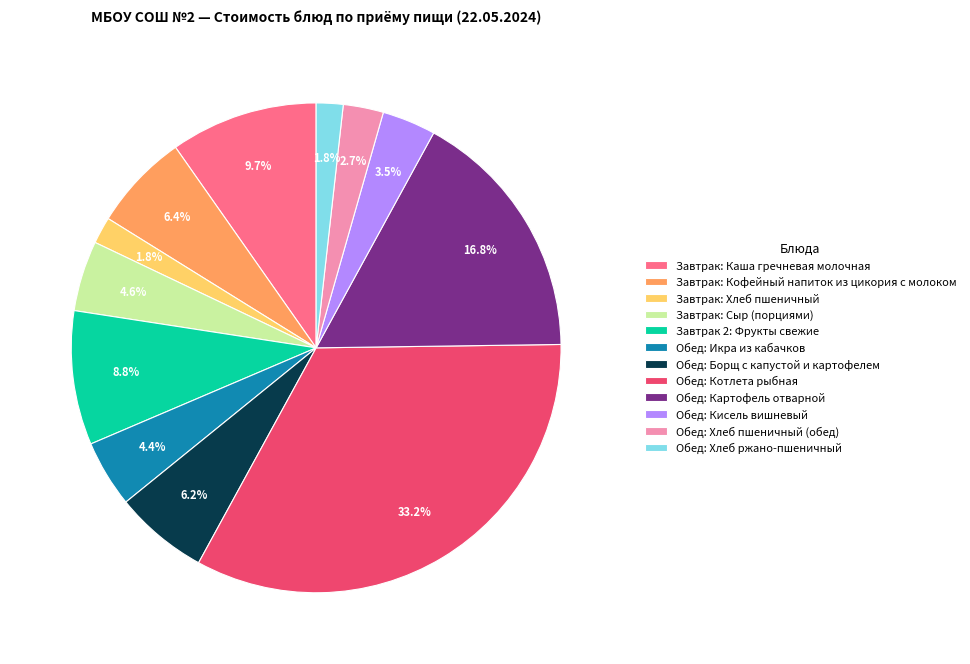

How many slices are in this pie chart?

12